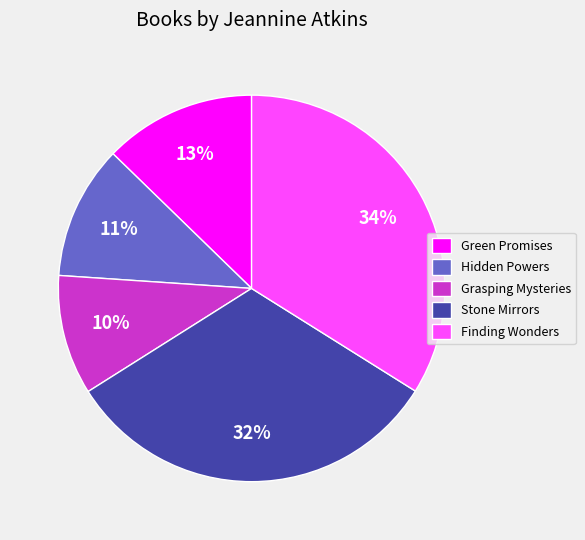

How many segments does this pie chart have?

5